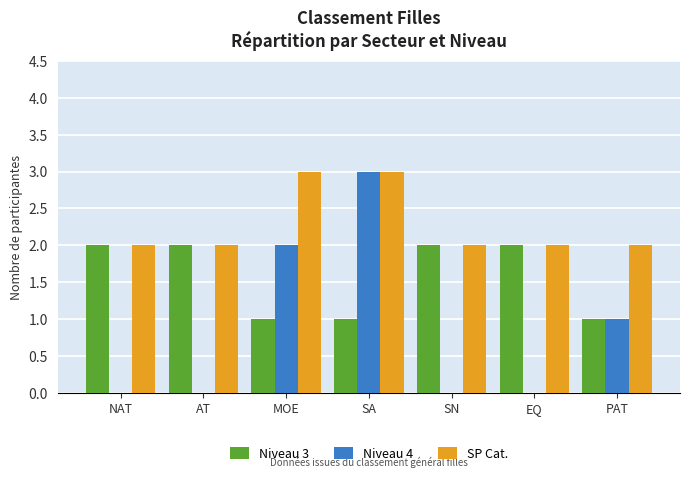

At which category is the sum across all series the highest?

SA